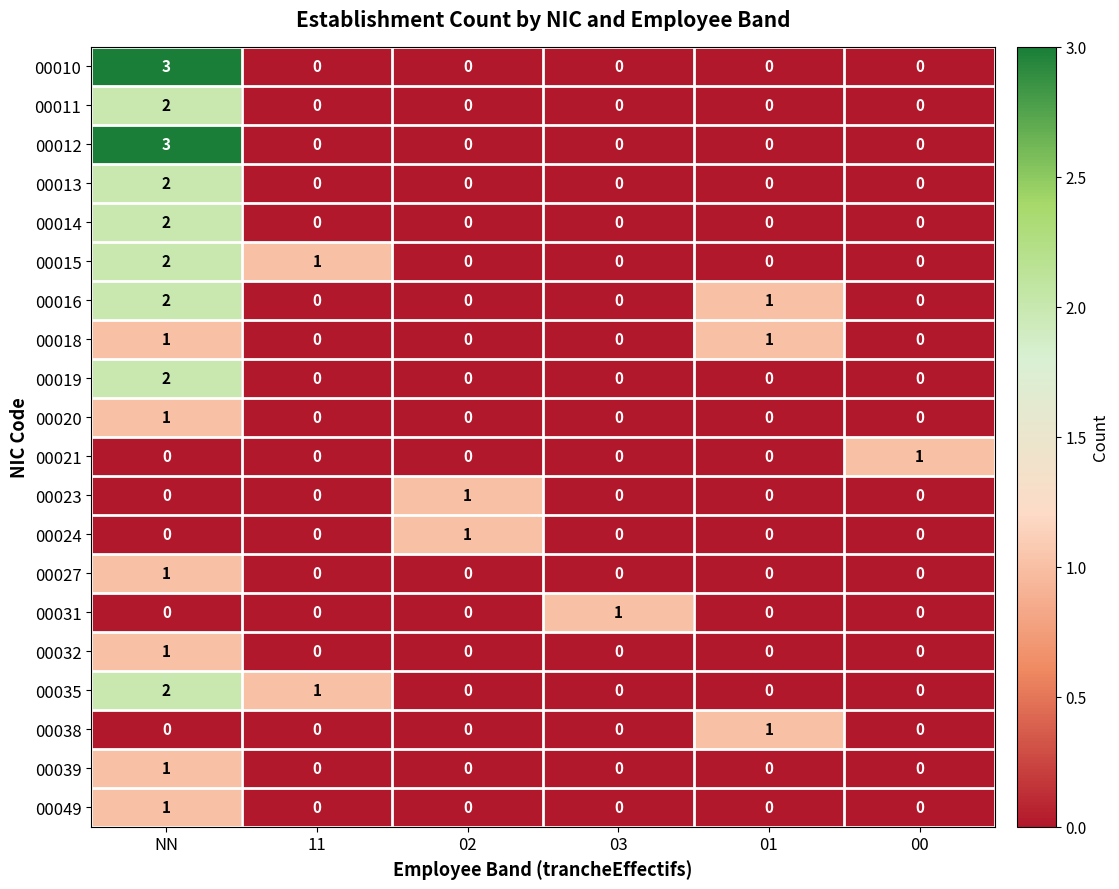

How many distinct data groups are displayed?

20